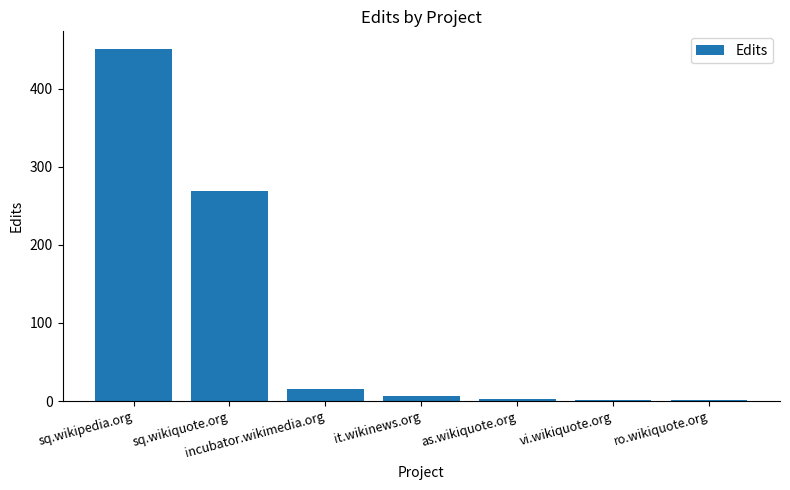

What is the sum of the values at sq.wikipedia.org and as.wikiquote.org?

453